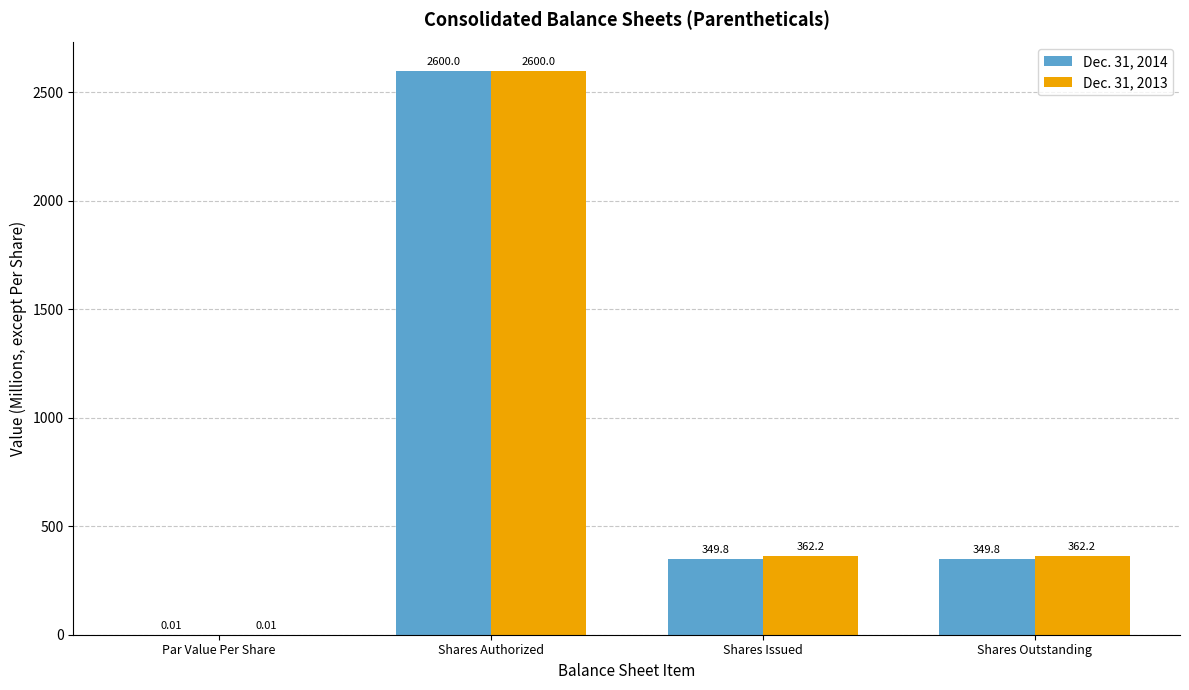

Where does the Dec. 31, 2014 series first go above 349?

Shares Authorized